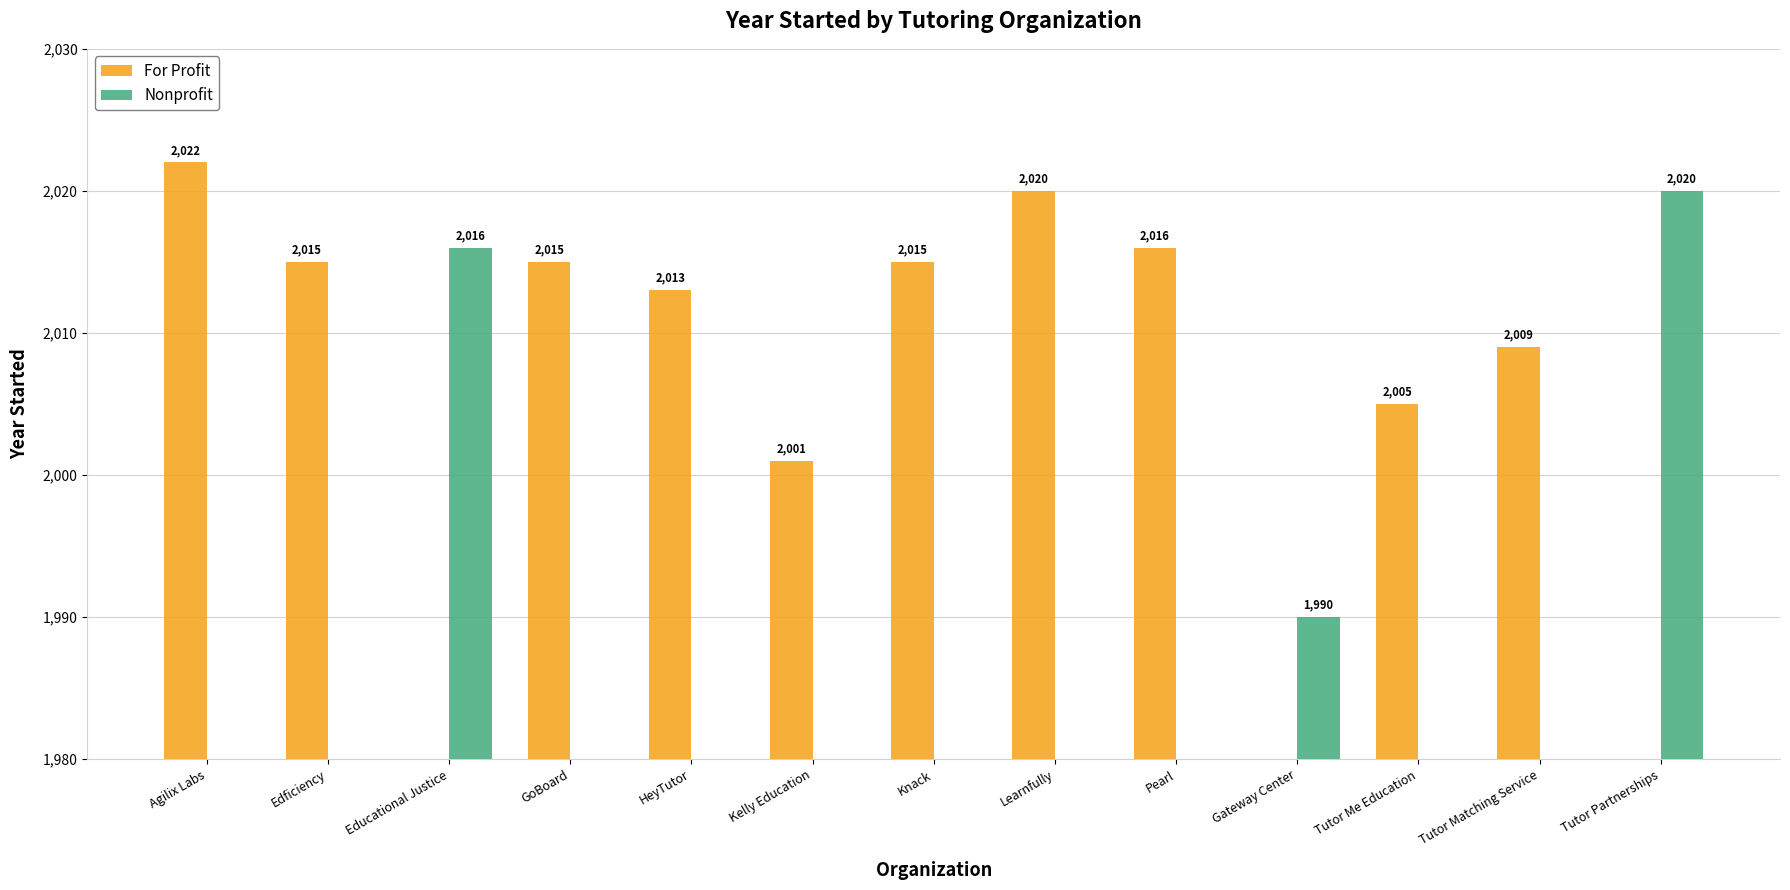

What is the difference between the maximum and minimum values in the For Profit series?

2022